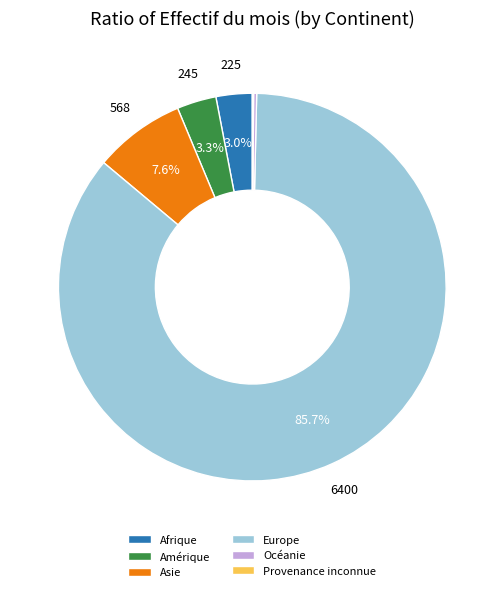

Do Amérique and Asie together represent more than half of the pie?

No